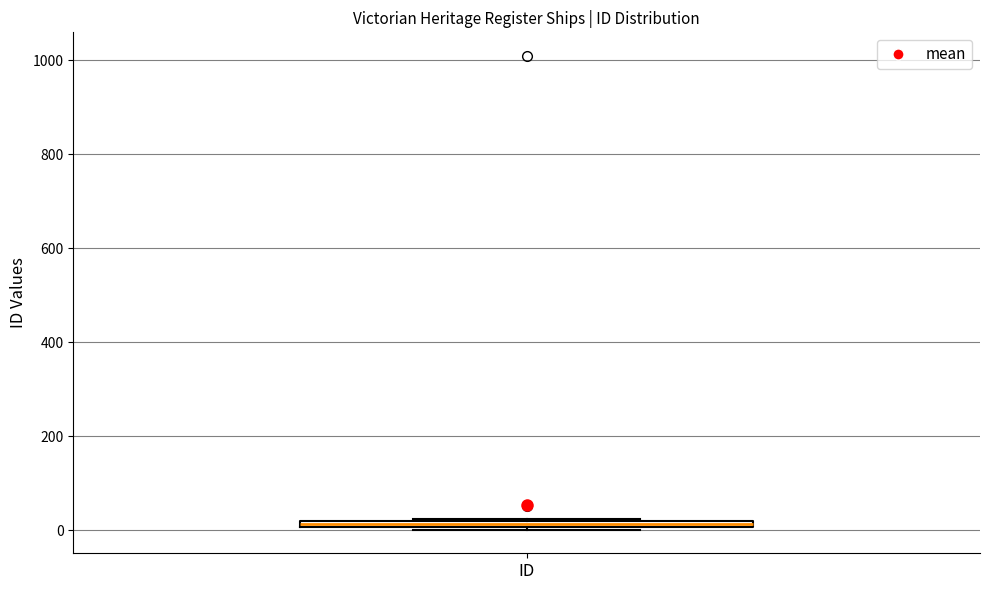

Where is the upper edge of the box for ID on the y-axis? The values are not printed on the chart, so give them approximately, as read against the axis.

20